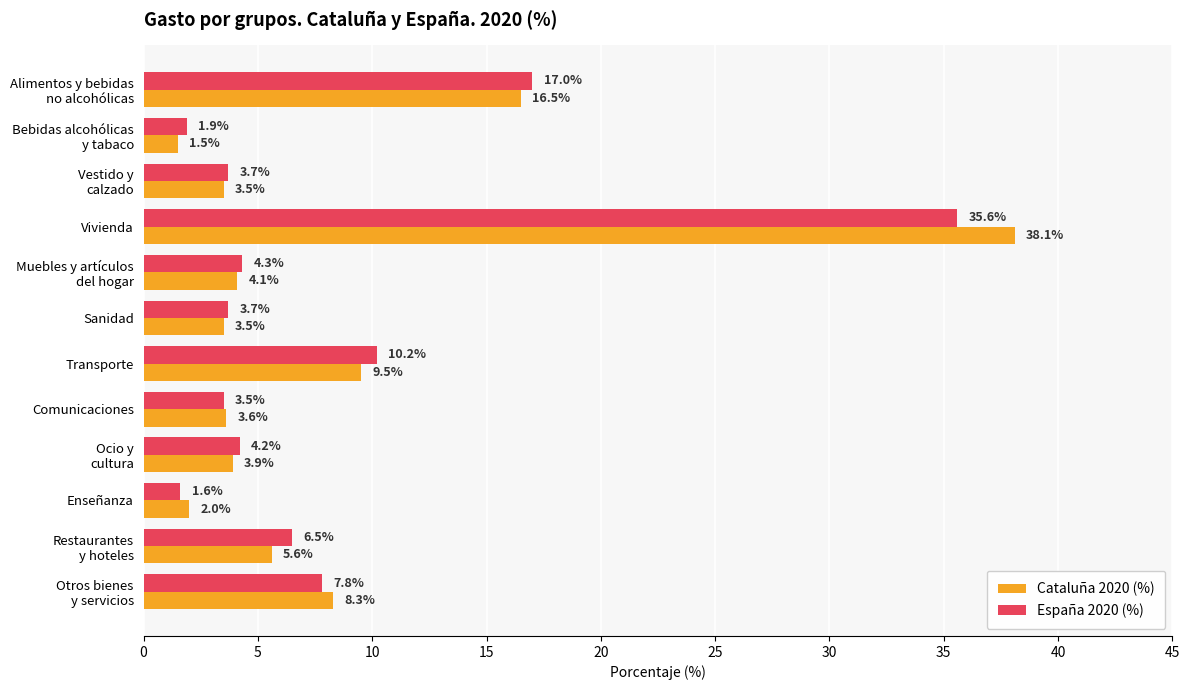

What are all the series names shown in the legend?

Cataluña 2020 (%), España 2020 (%)